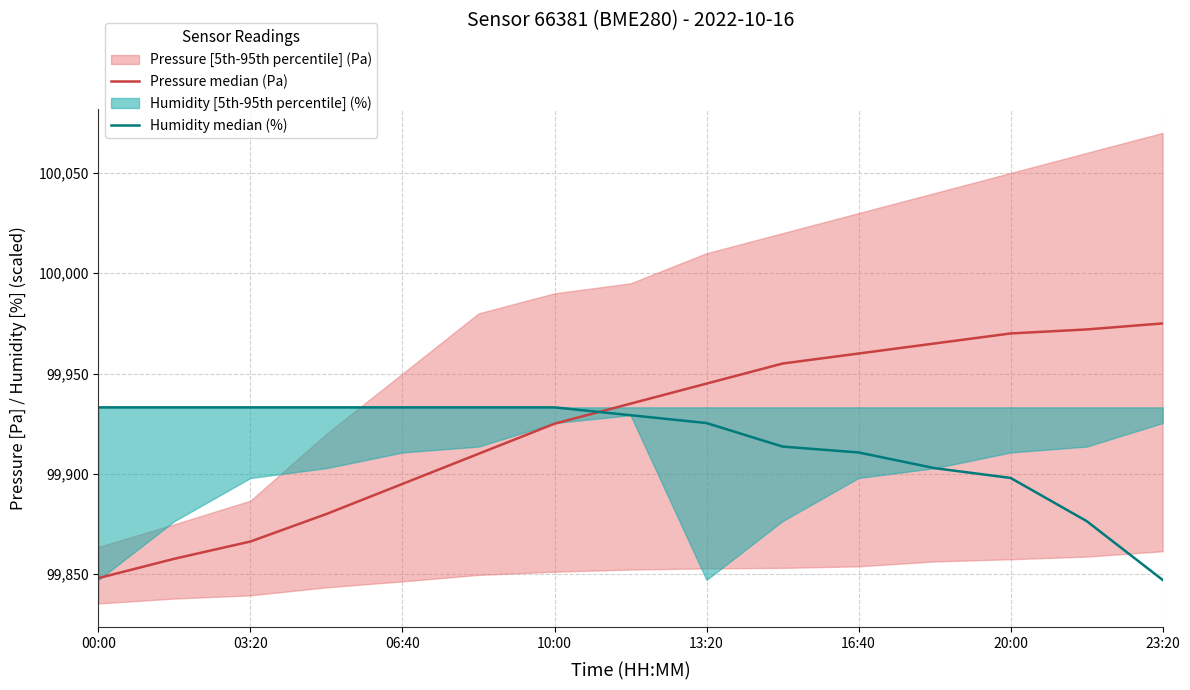

What is the sum of the Humidity median (%) values at 23:20 and 20:00?

199745.1